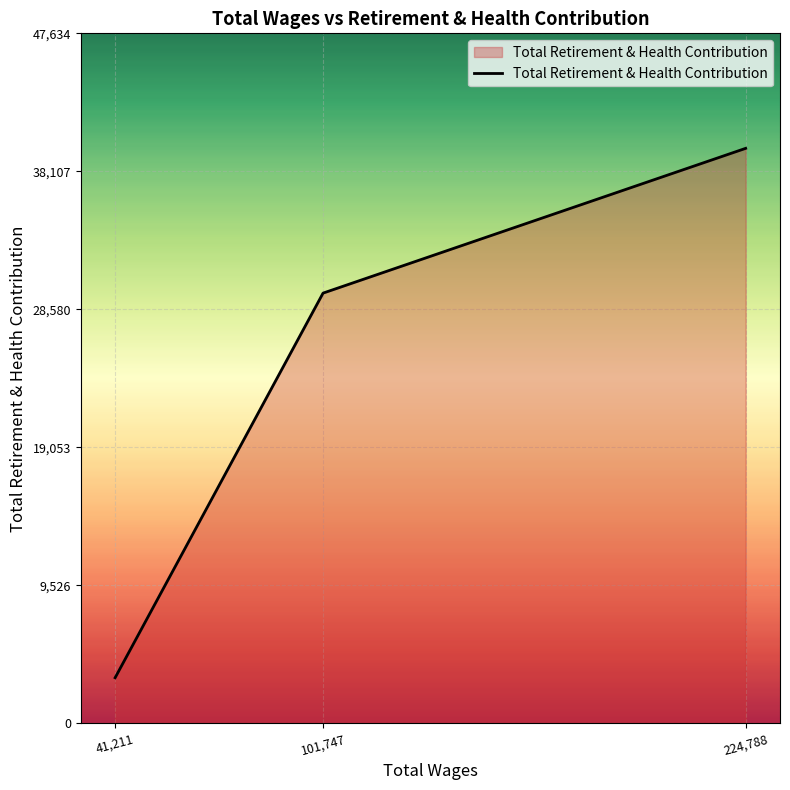

Rank the categories by value from lowest to highest.

41,211, 101,747, 224,788